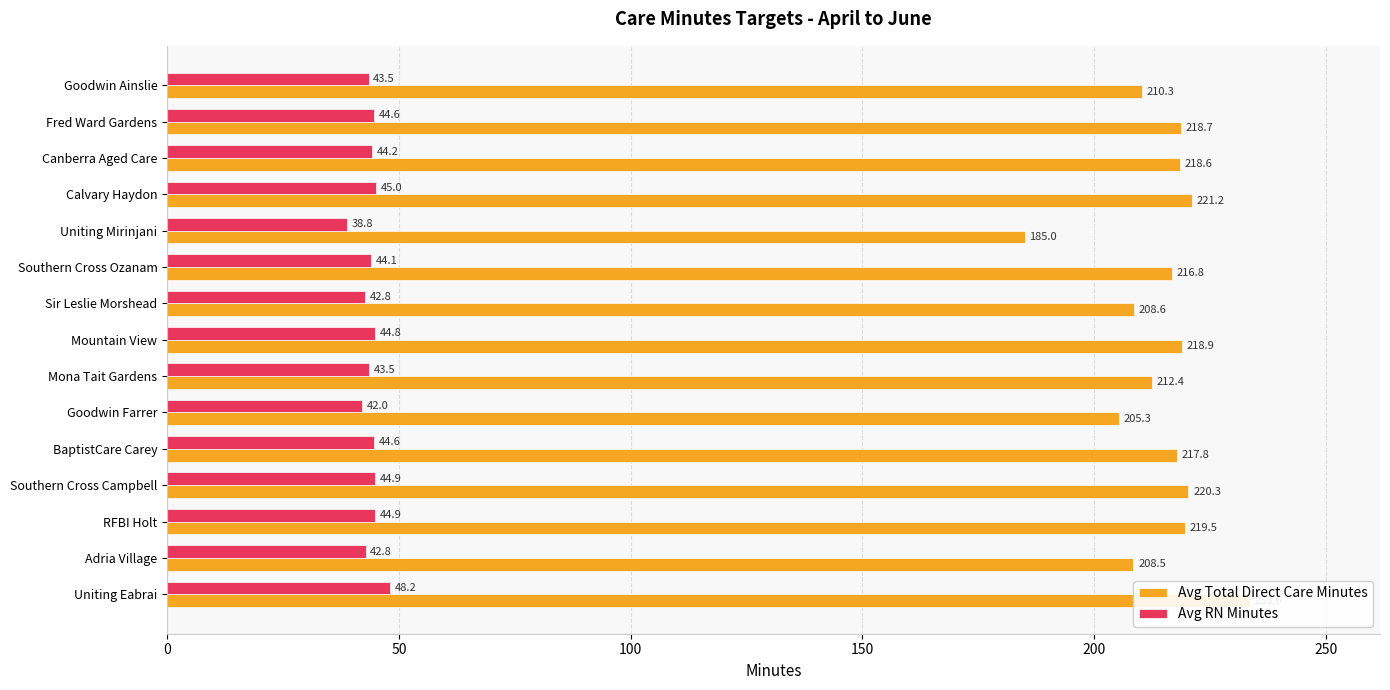

Which series has the largest total across all categories?

Avg Total Direct Care Minutes